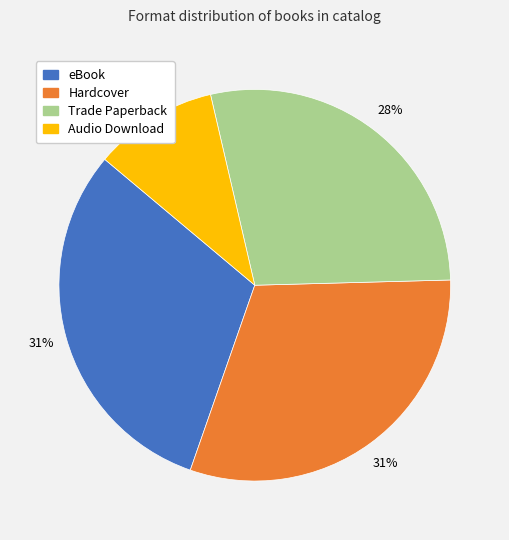

What is the ratio of the value at Trade Paperback to the value at eBook?

0.9